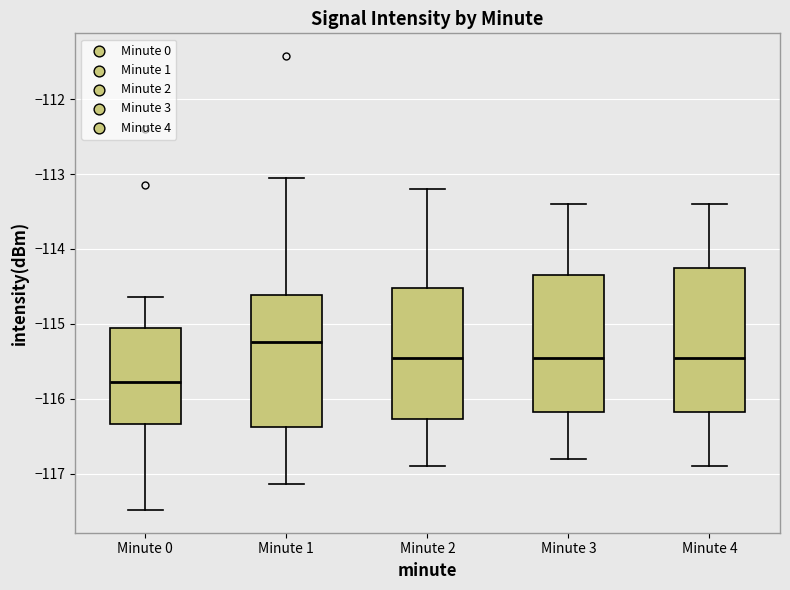

Which box has the lowest median line?

Minute 0